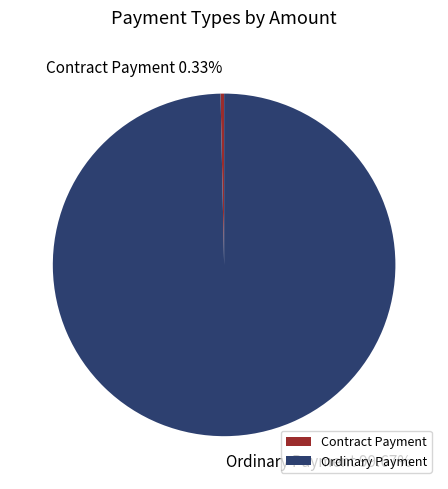

What percentage do Ordinary Payment and Contract Payment together represent?

100.0%